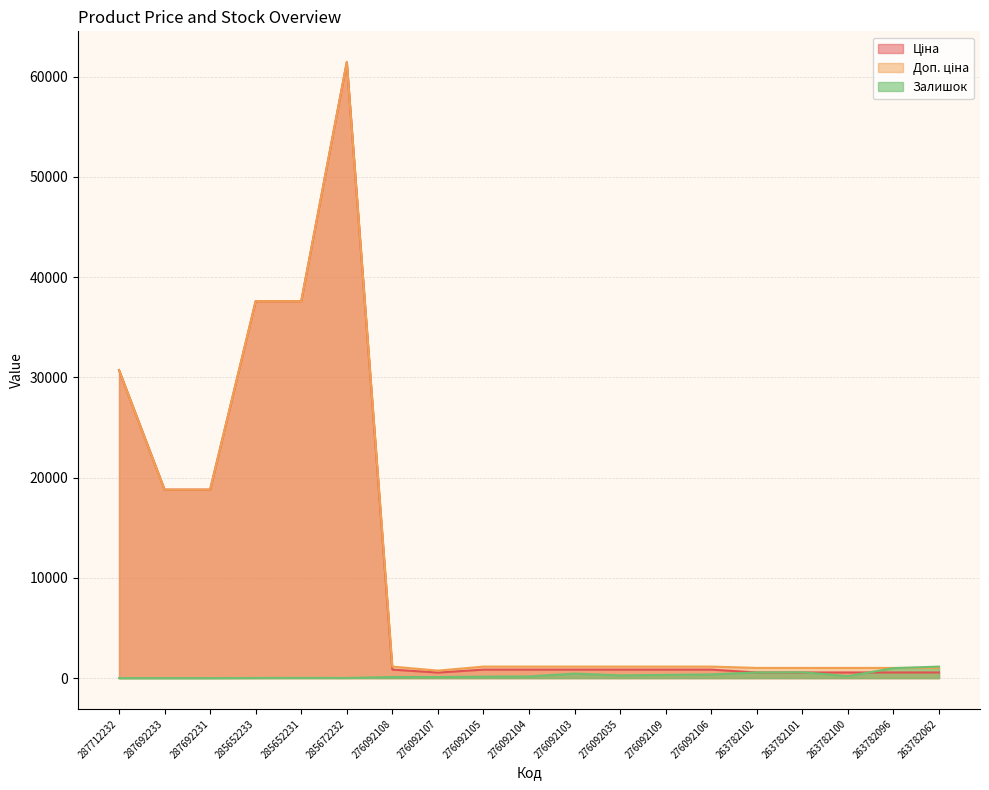

What is the label of the 4th point from the right?

263782101